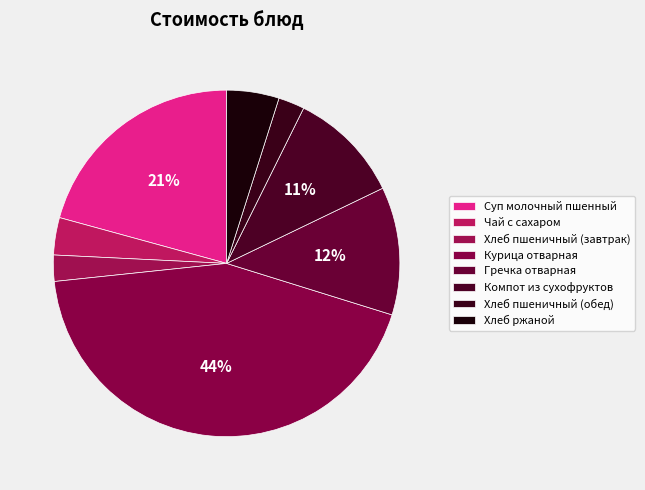

How many segments does this pie chart have?

8